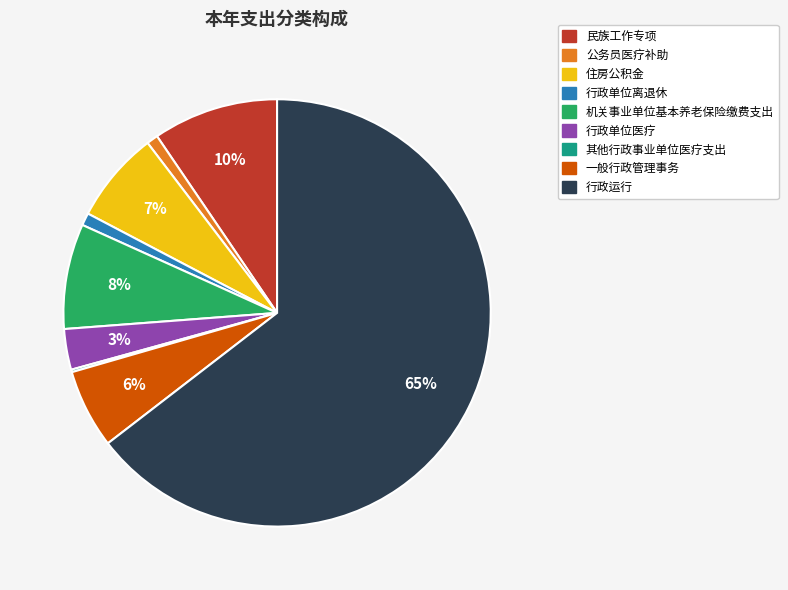

Which slice is the largest?

行政运行